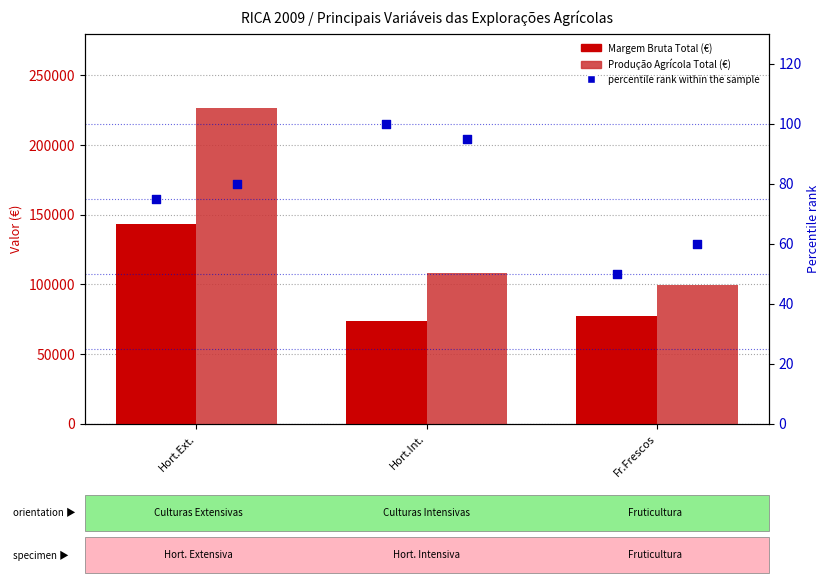

What is the total value across all series at Hort.Int.?

181787.7